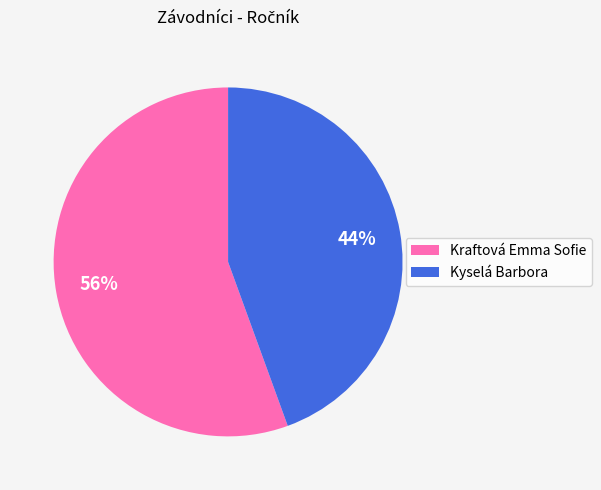

To the nearest percent, what is the average slice percentage?

50%